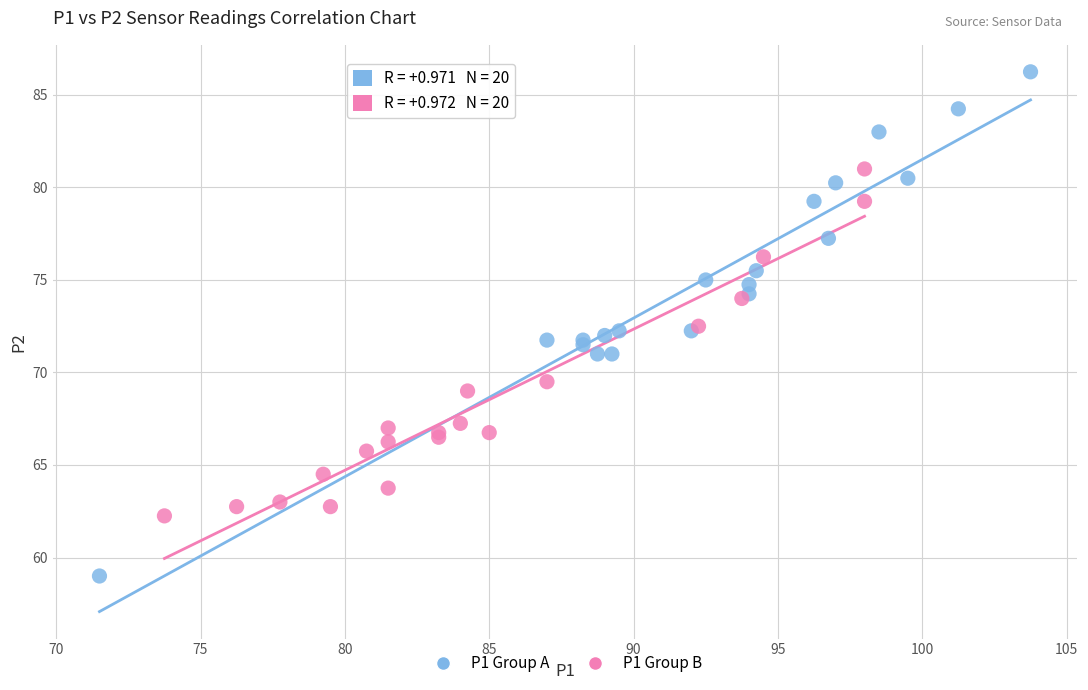

Which series has the largest Y range (max minus min)?

P1 Group A